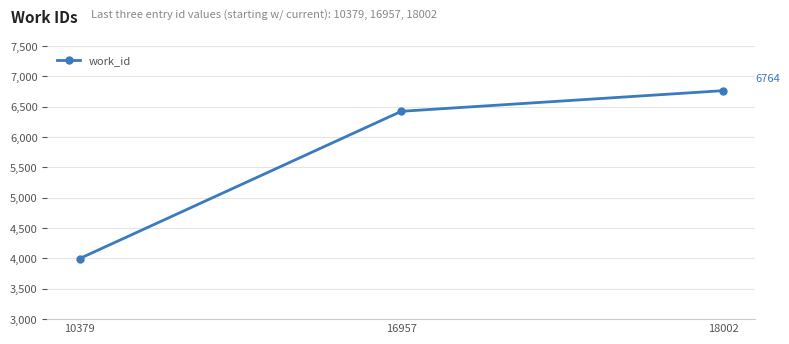

How many lines are shown in the chart?

1